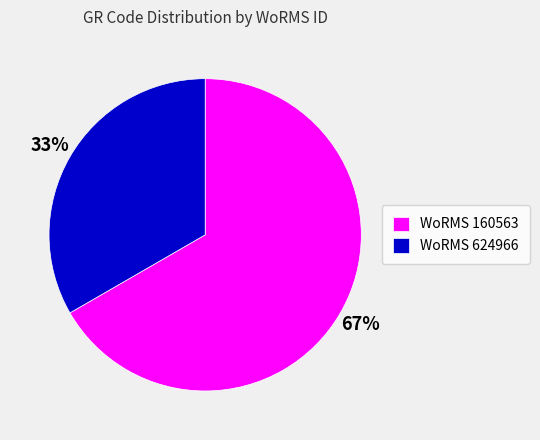

To the nearest percent, what portion does WoRMS 624966 represent?

33%